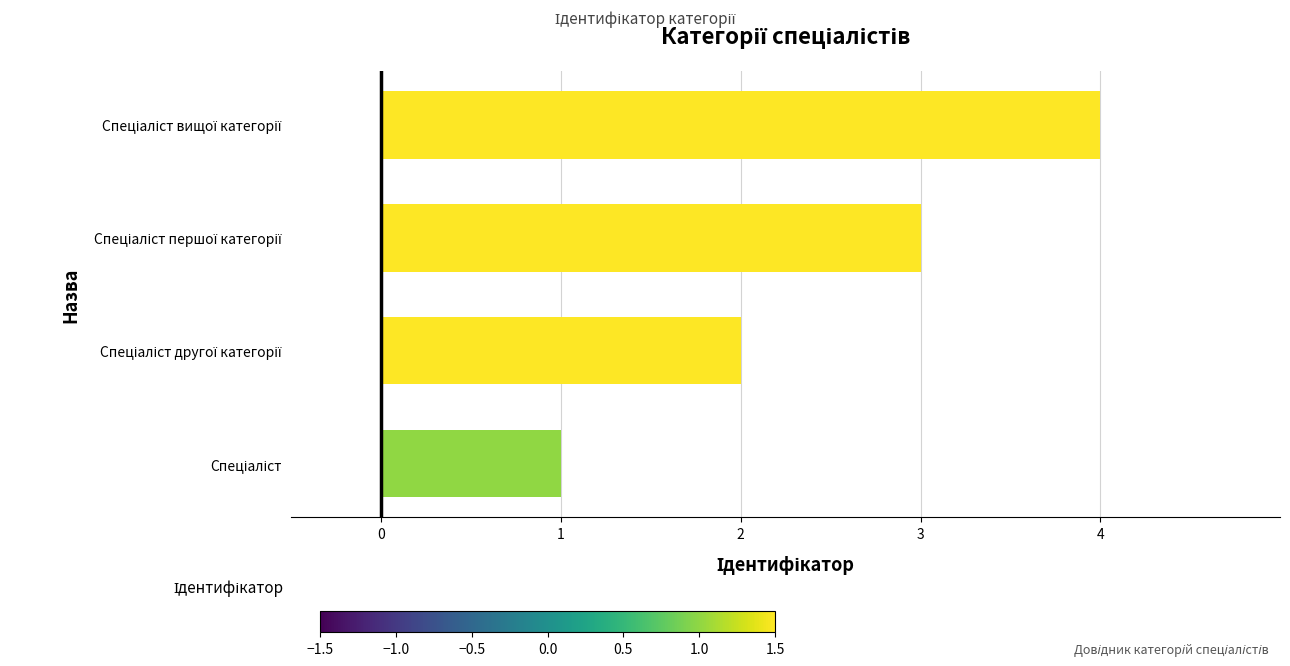

What is the greatest value displayed?

4